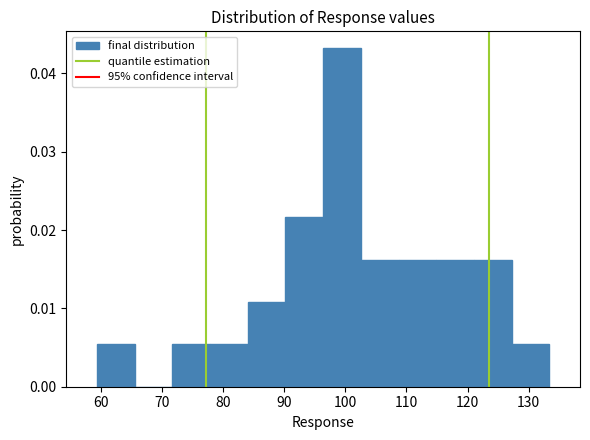

How tall is the bar that spans 121 to 127 on the x-axis? Neither the bar edges nor the heights are printed on the chart, so give them approximately, as read against the axes.

0.016